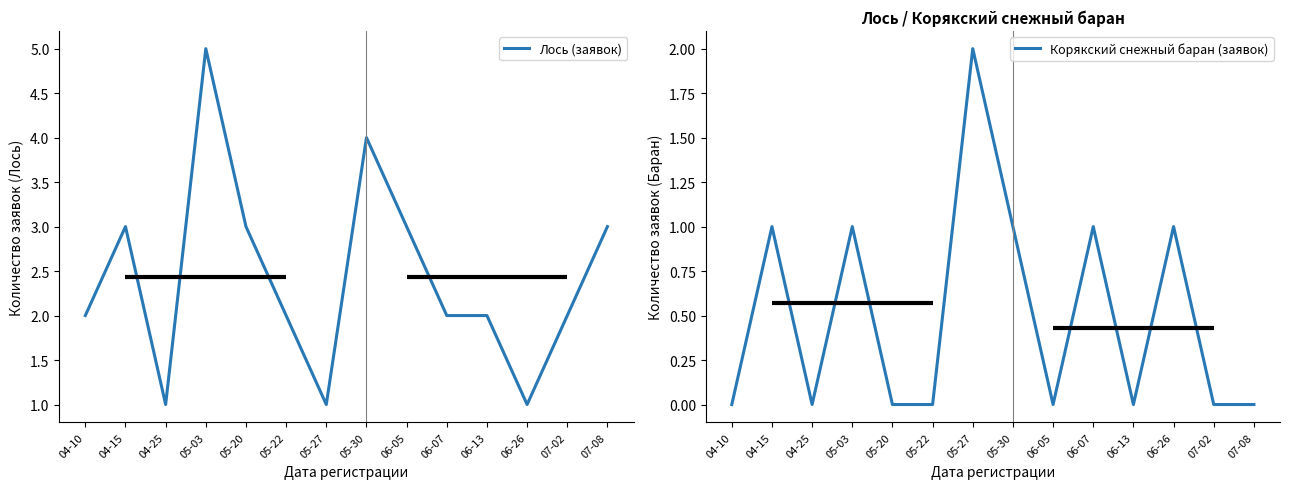

Rank the series at 04-15 from lowest to highest value.

Корякский снежный баран (заявок), Лось (заявок)